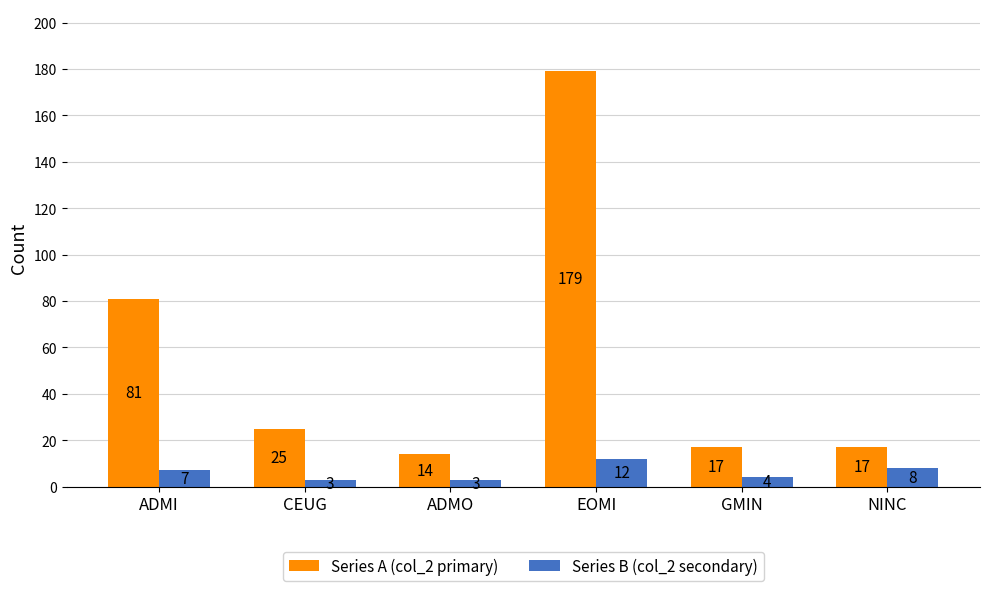

The value of Series A (col_2 primary) at ADMO is 4. True or false?

False